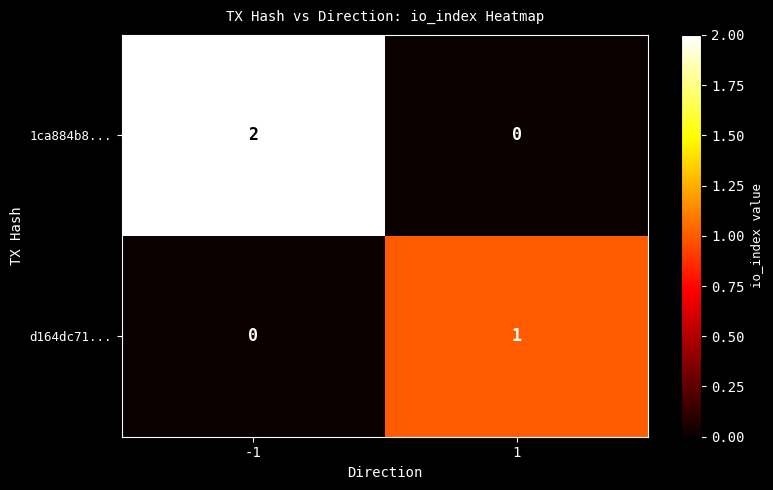

Which category has the highest value across all series?

-1